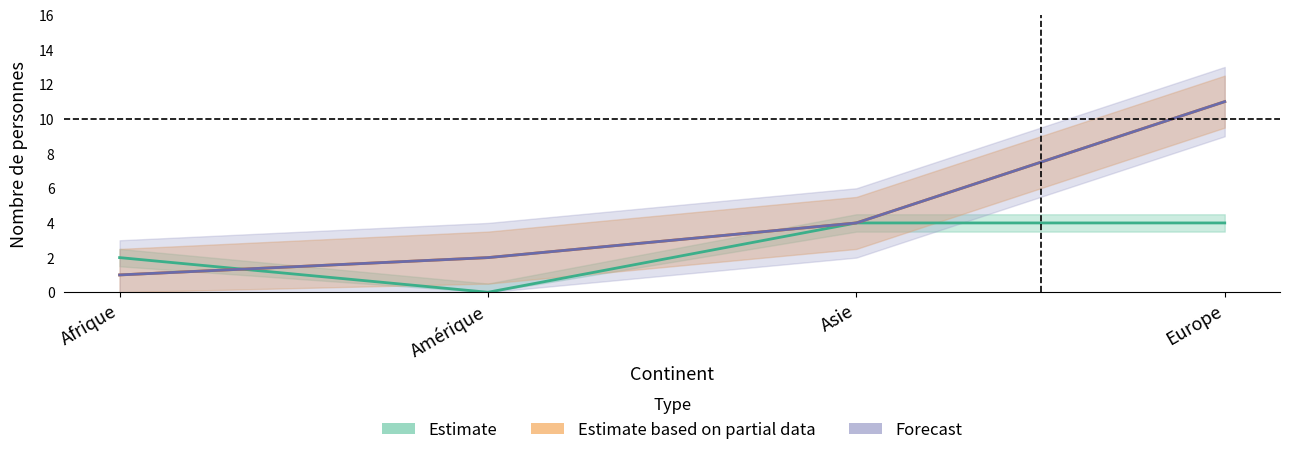

Between which two adjacent categories do Total étranger and RF suisses Conjoint first intersect?

Afrique and Amérique